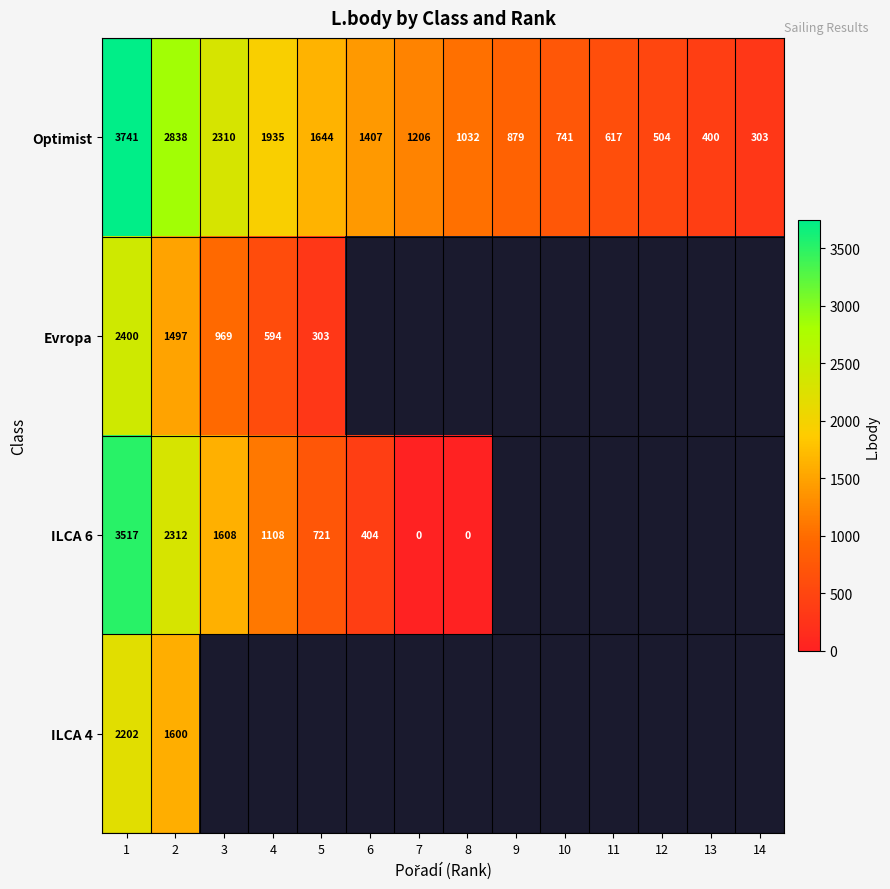

At 2, list the series in order from largest to smallest.

Optimist, ILCA 6, ILCA 4, Evropa